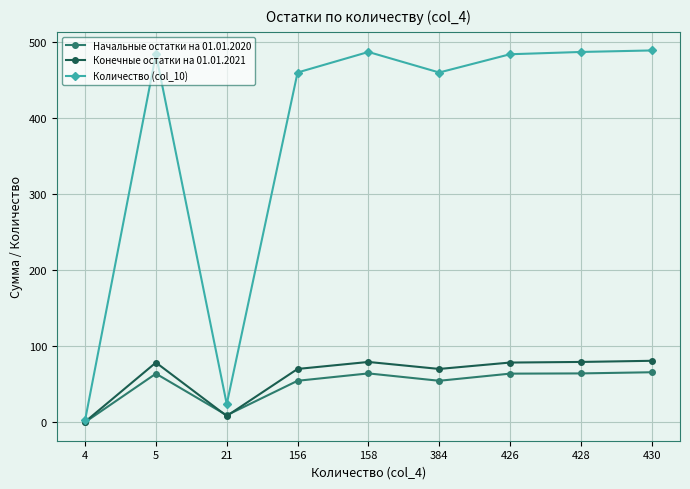

Which category has the lowest value in the Количество (col_10) series?

4